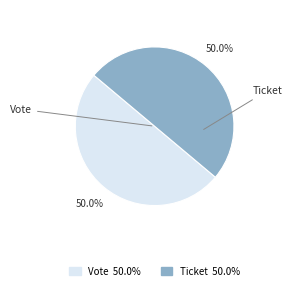

Combined, what portion of the pie is Ticket and Vote?

100.0%